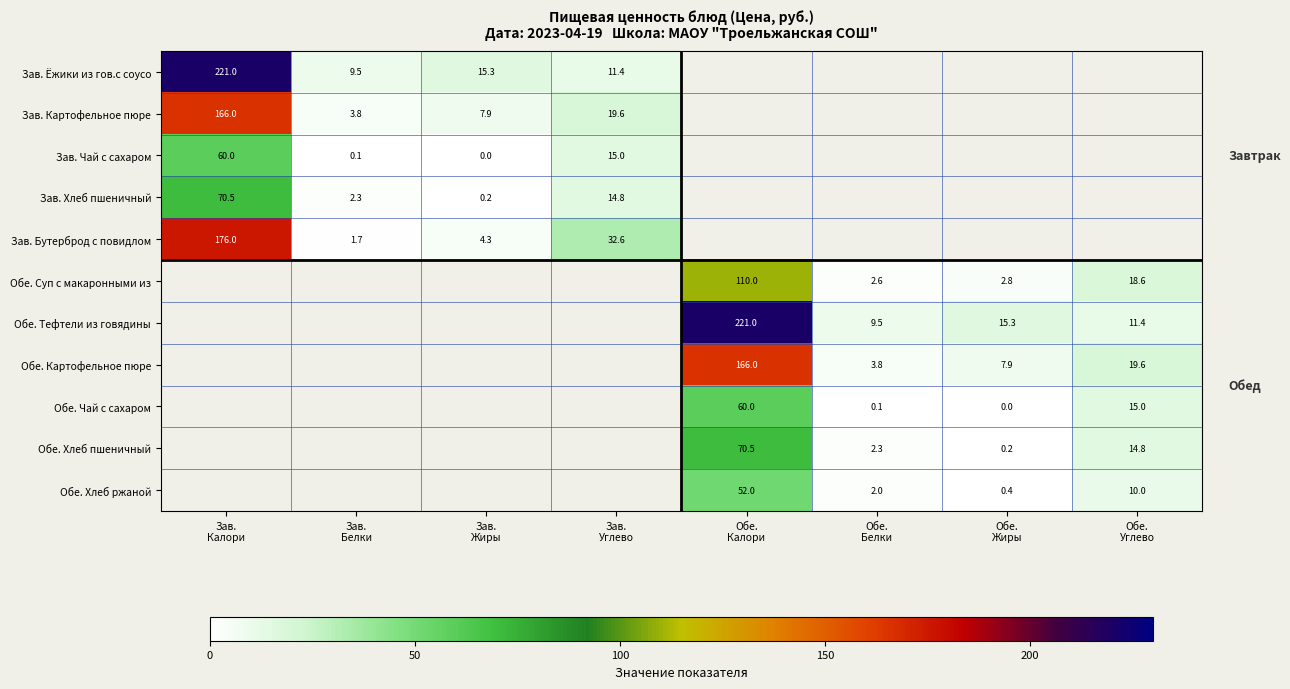

Is it true that Обе. Чай с сахаром equals 0.0 at Обе. Жиры?

True